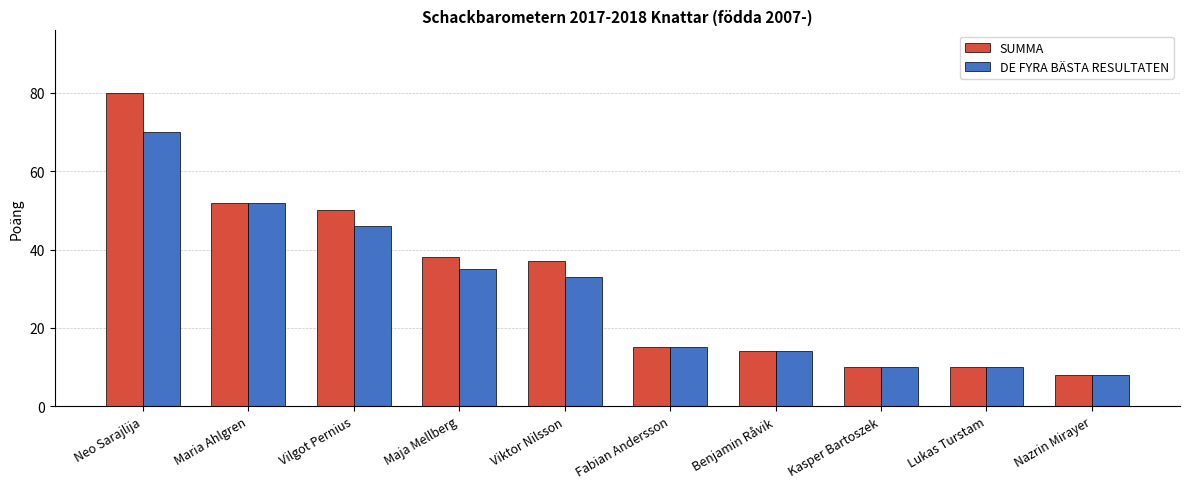

Rank the series by their maximum value, from lowest to highest.

DE FYRA BÄSTA RESULTATEN, SUMMA